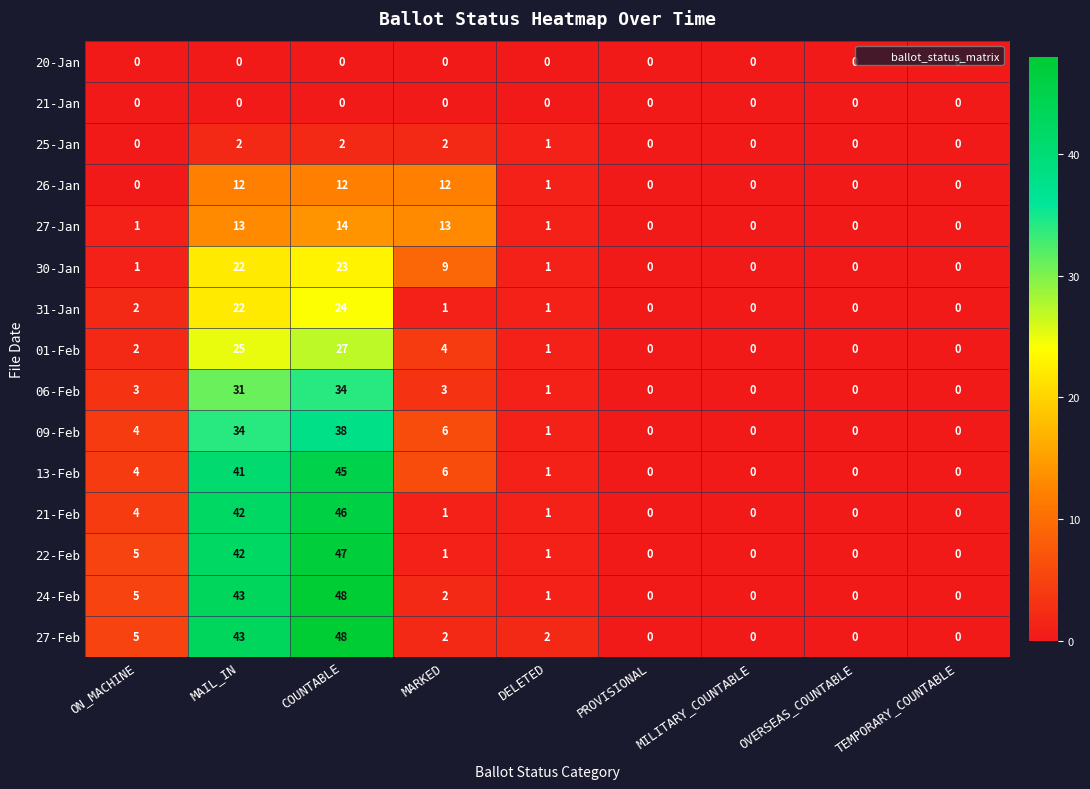

Where is 25-Jan nearest to the value 1?

DELETED